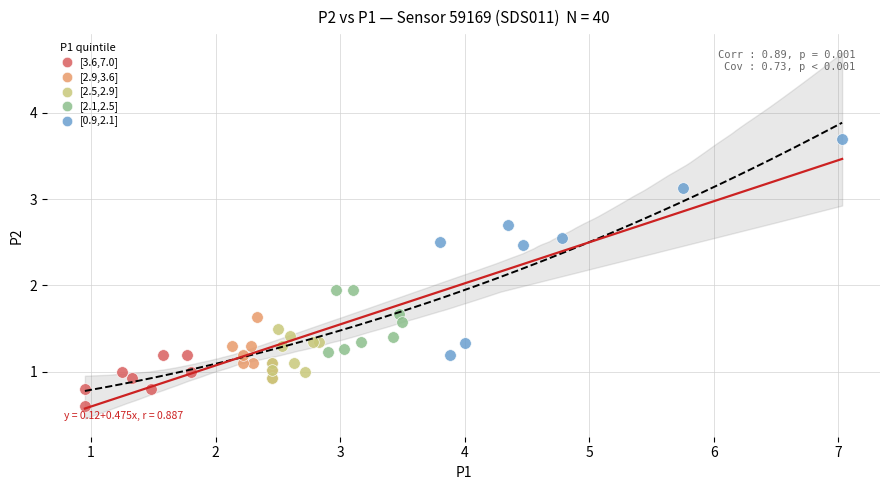

What are all the series names shown in the legend?

[3.6,7.0], [2.9,3.6], [2.5,2.9], [2.1,2.5], [0.9,2.1]